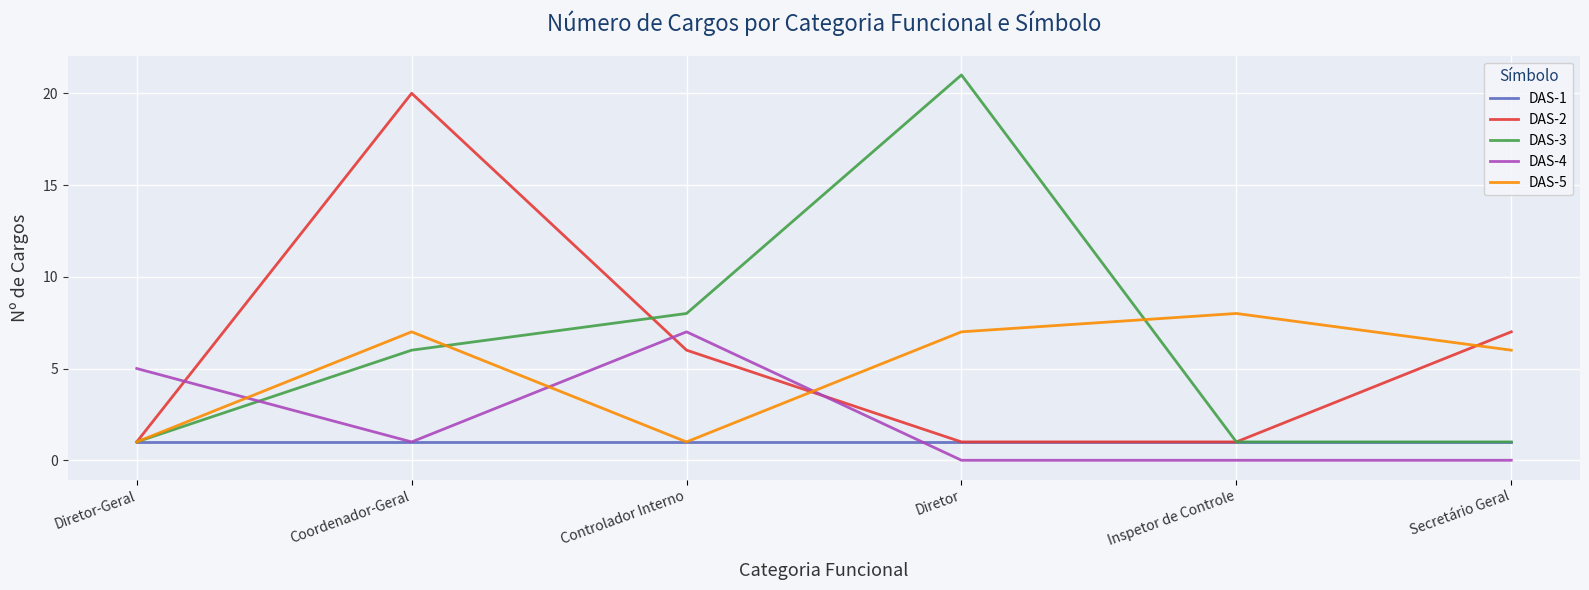

What are all the series names shown in the legend?

DAS-1, DAS-2, DAS-3, DAS-4, DAS-5